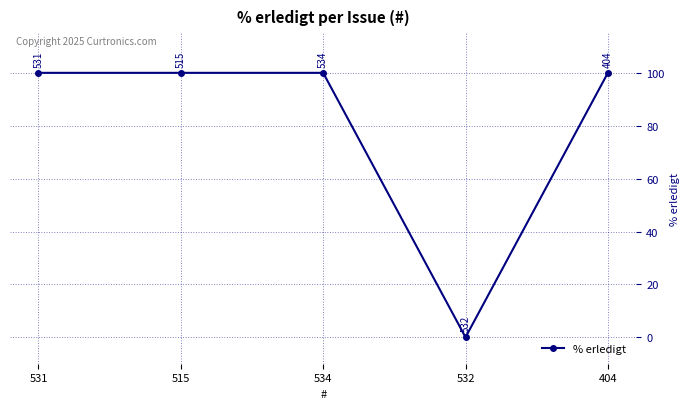

True or false: the data shows 40 at 532.

False